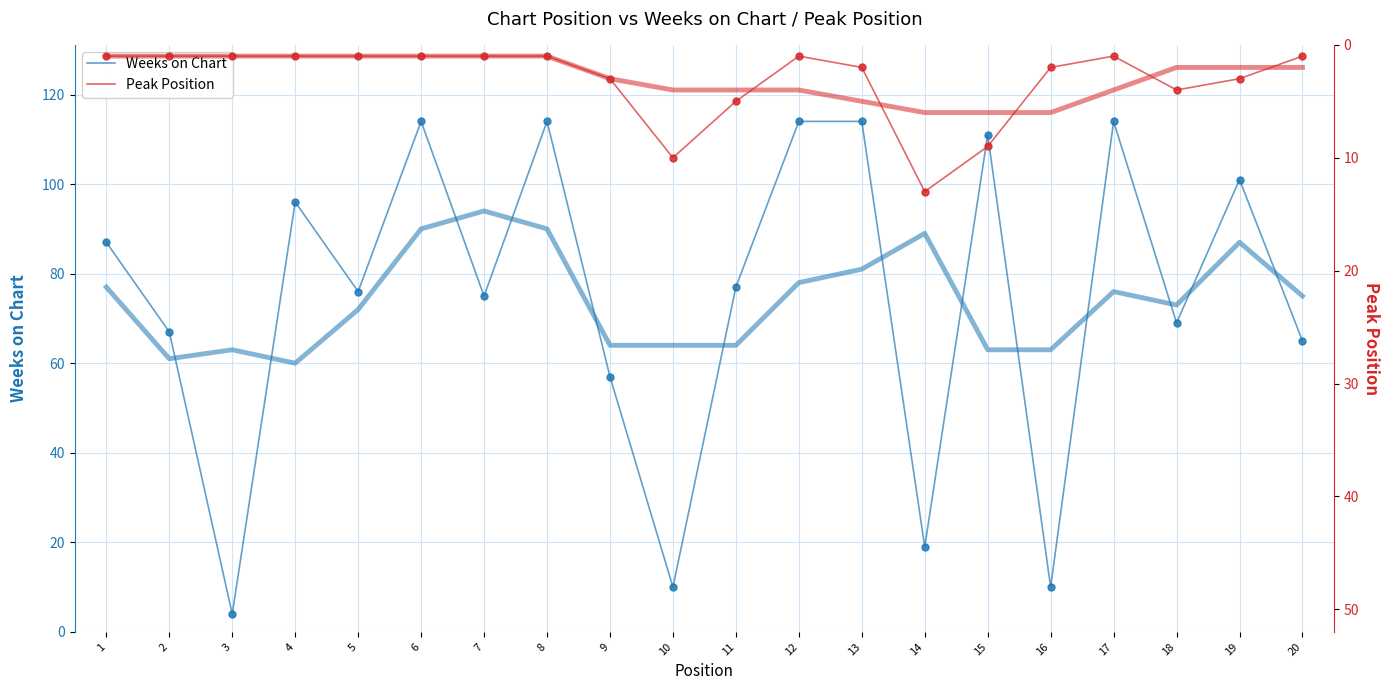

What is the maximum value for Weeks on Chart?

114